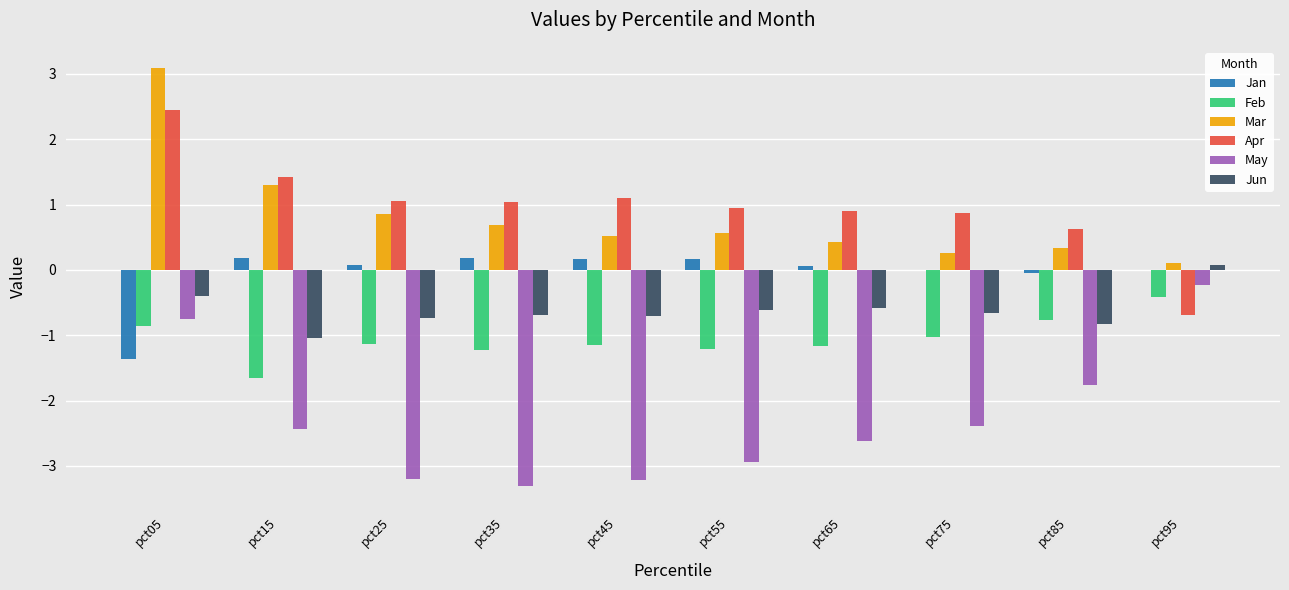

What is the greatest value displayed?

3.1